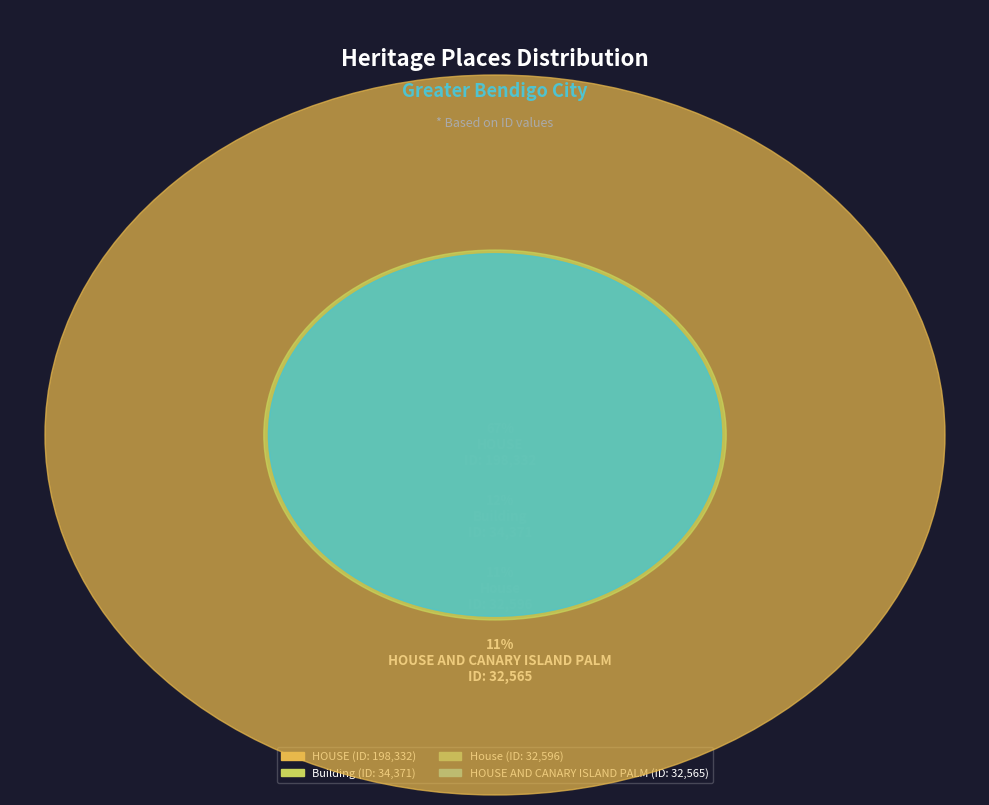

What percentage is the HOUSE AND CANARY ISLAND PALM slice, to the nearest percent?

11%